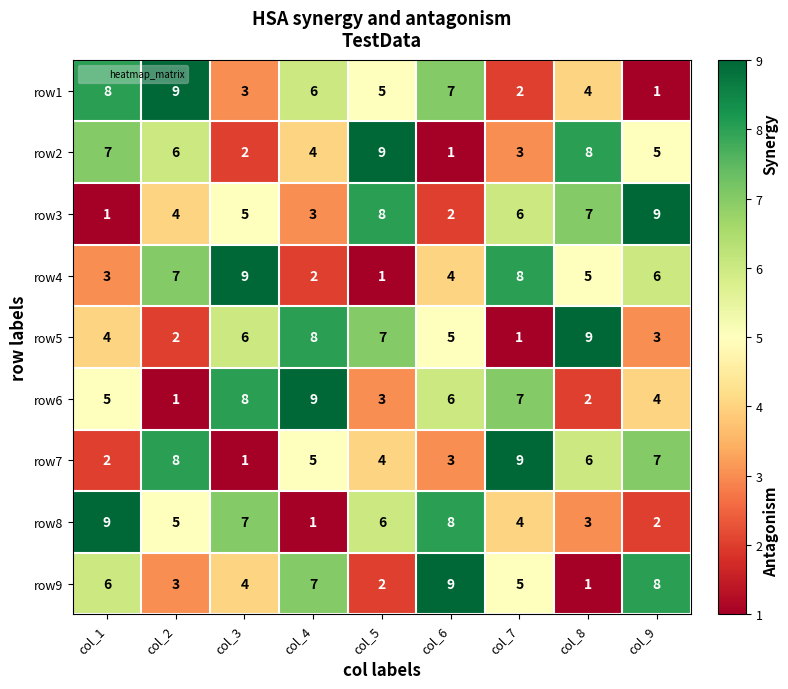

Where is row4 nearest to the value 5?

col_8